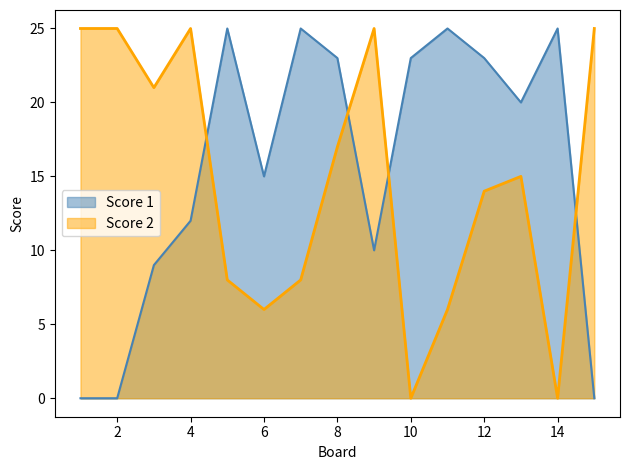

The Score 1 series shows 20 at 13. True or false?

True